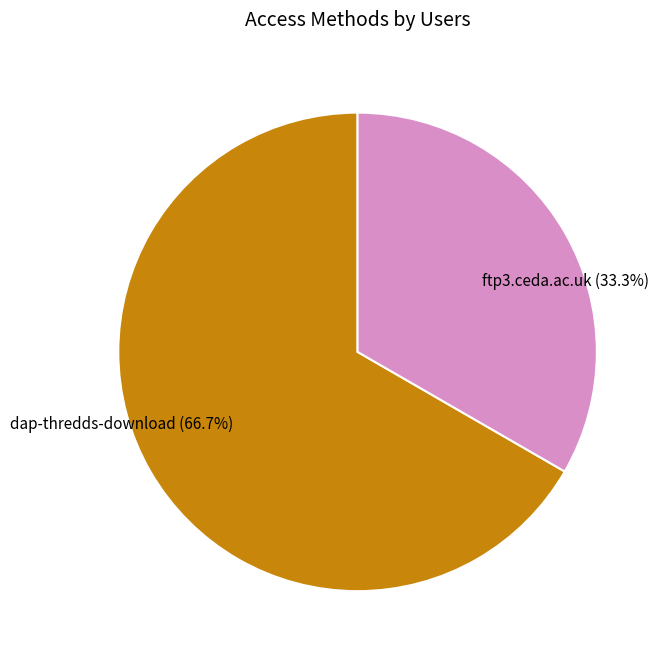

Does ftp3.ceda.ac.uk represent more than half of the total?

No